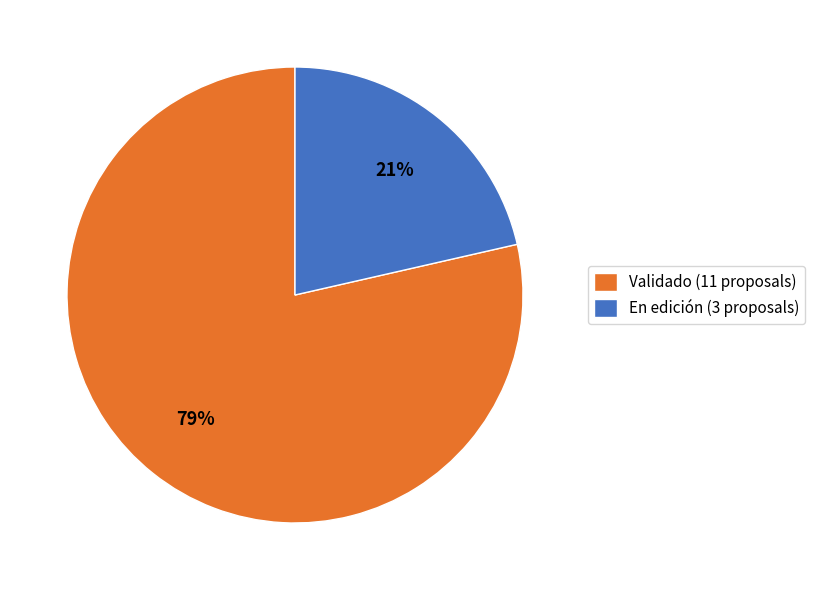

Combined, do En edición (3 proposals) and Validado (11 proposals) account for over 50%?

Yes